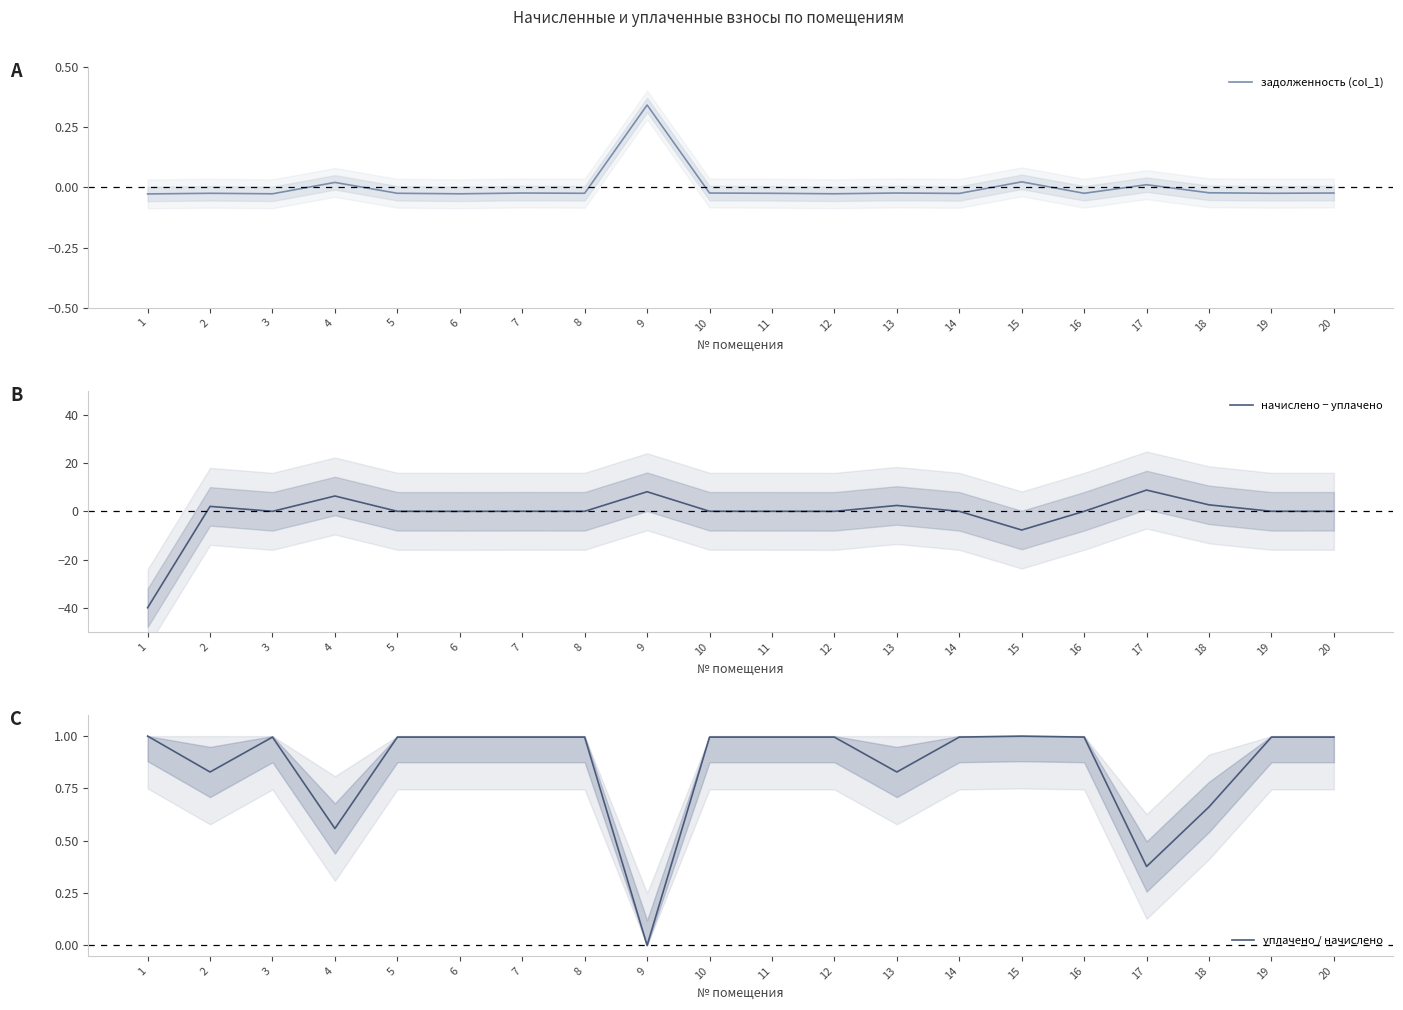

At which category does the chart reach its minimum across all series?

1